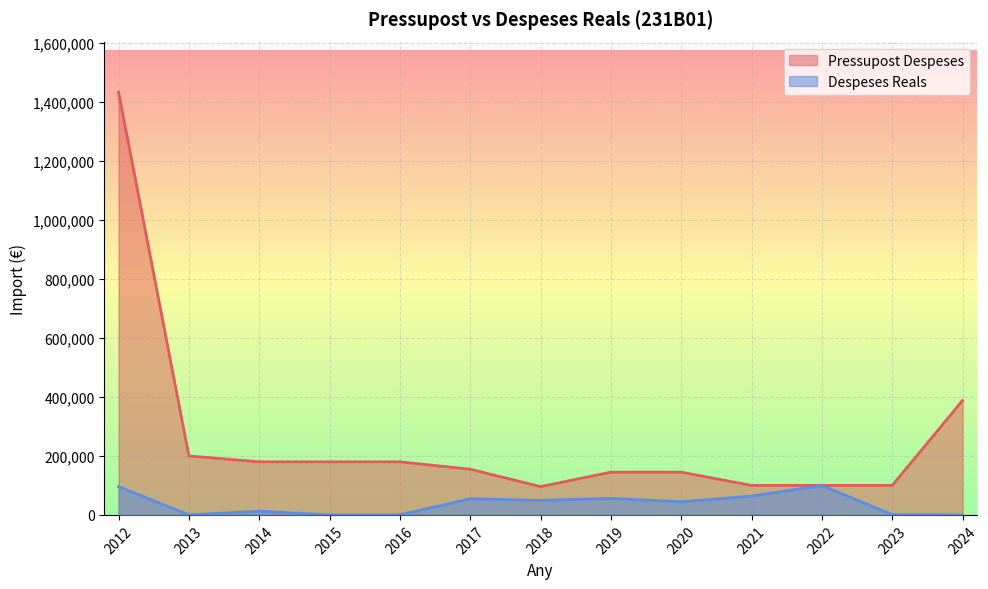

Between 2024 and 2020, which is larger?

2024